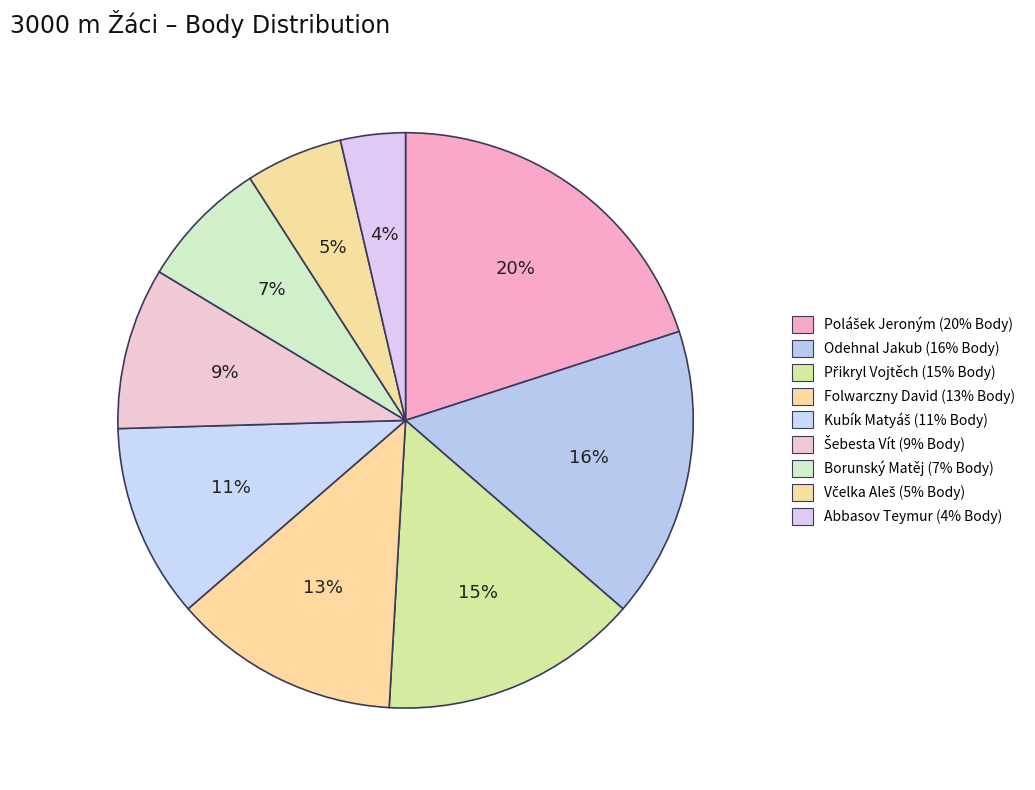

Which slice is the smallest?

Abbasov Teymur